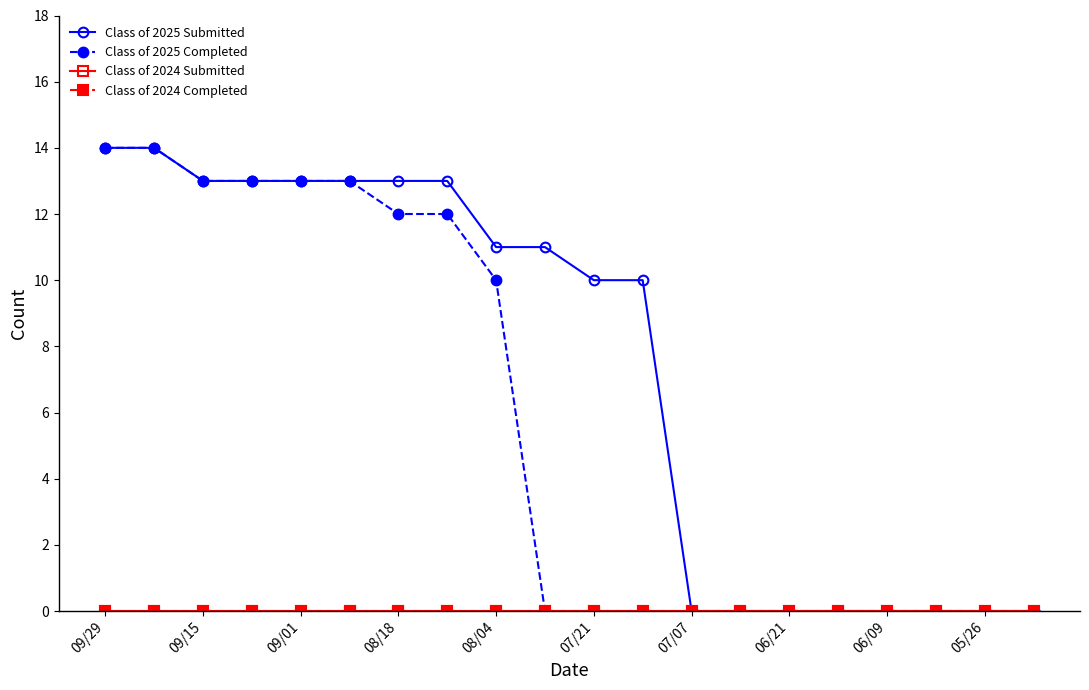

Which series has the widest spread of values?

Class of 2025 Submitted